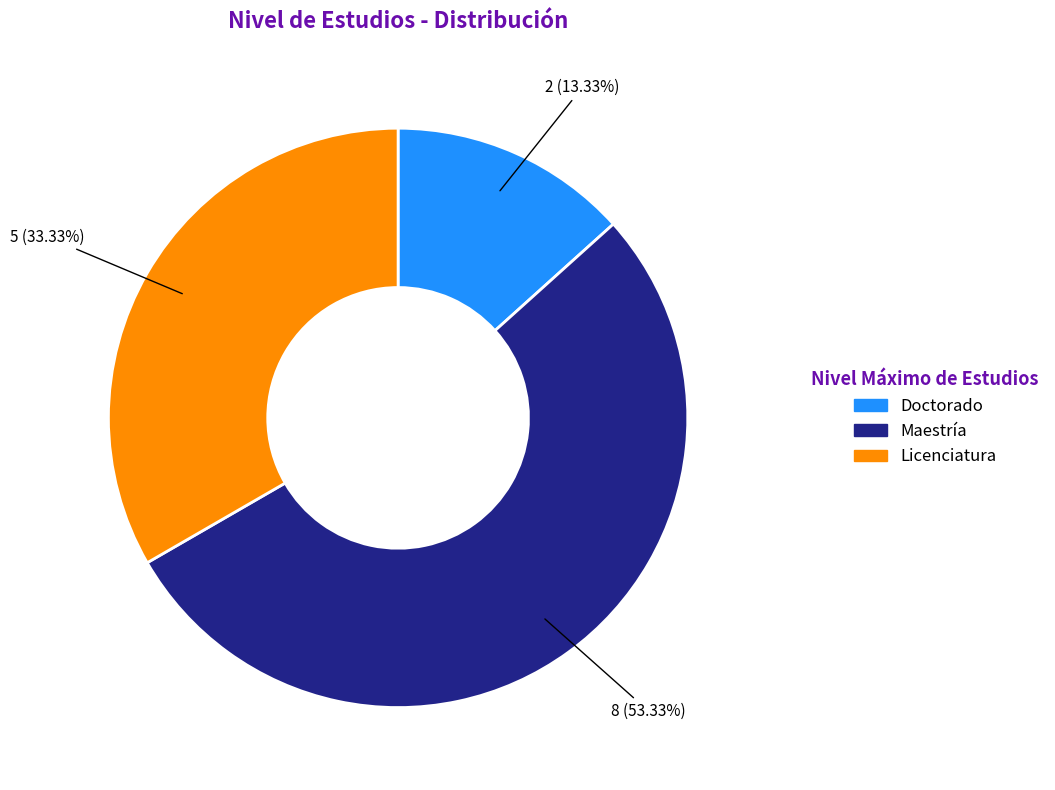

Does any single category account for the majority?

Yes